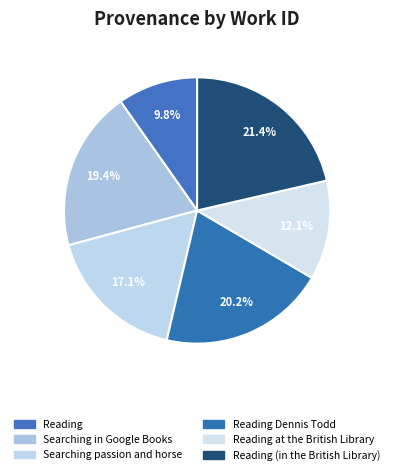

Is it true that Reading (in the British Library) is 9% of the pie?

False